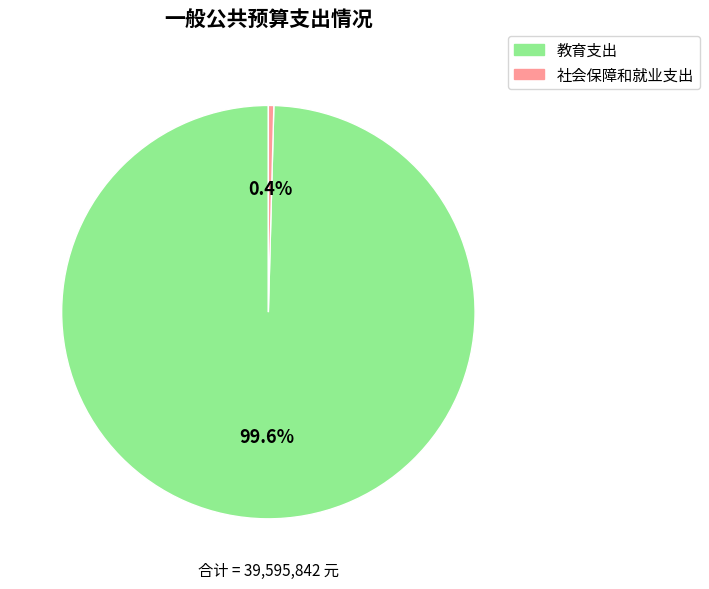

Does any single category account for the majority?

Yes